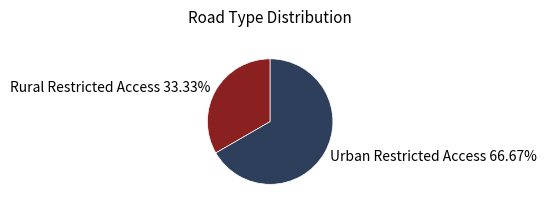

Rank the categories by value from highest to lowest.

Urban Restricted Access, Rural Restricted Access